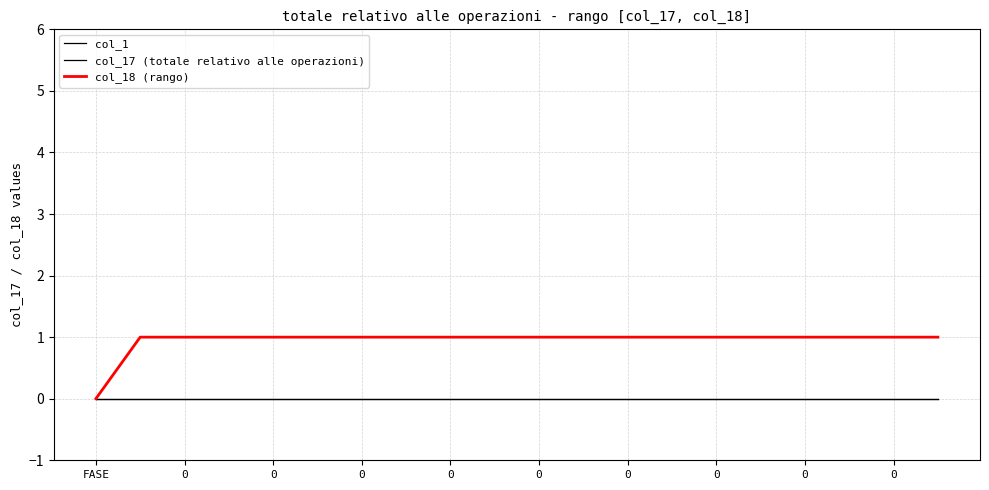

Which series has the widest spread of values?

col_18 (rango)